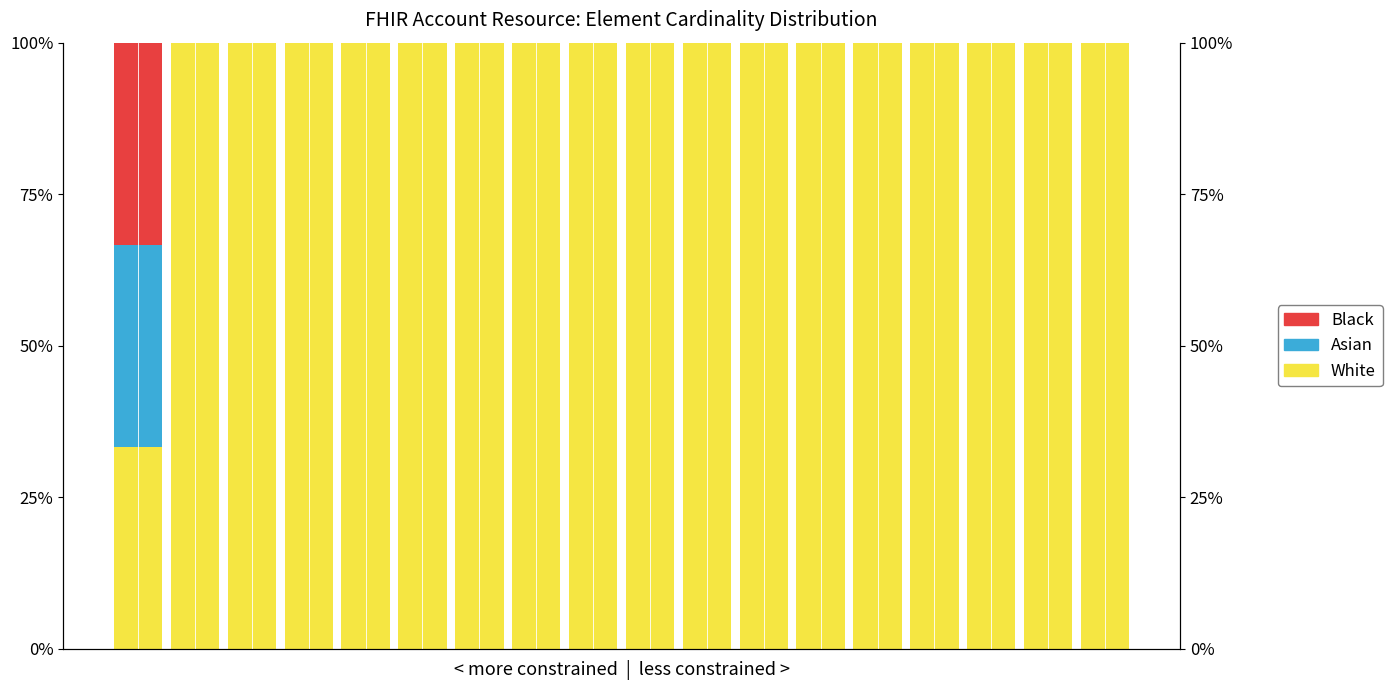

Is the value of Asian at 14 greater than the value of Black at 9?

No